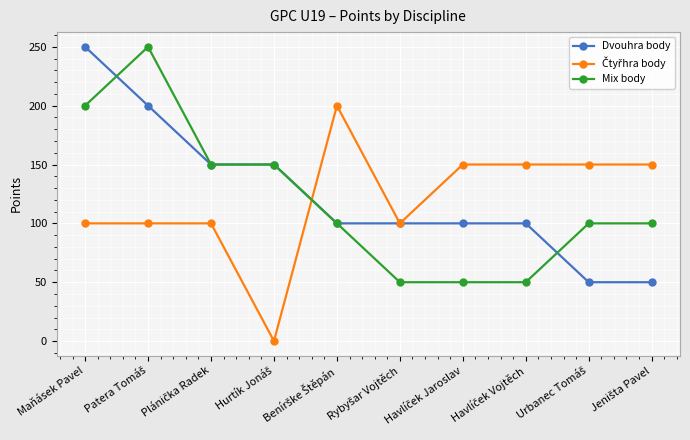

At which label does Dvouhra body reach its peak?

Maňásek Pavel